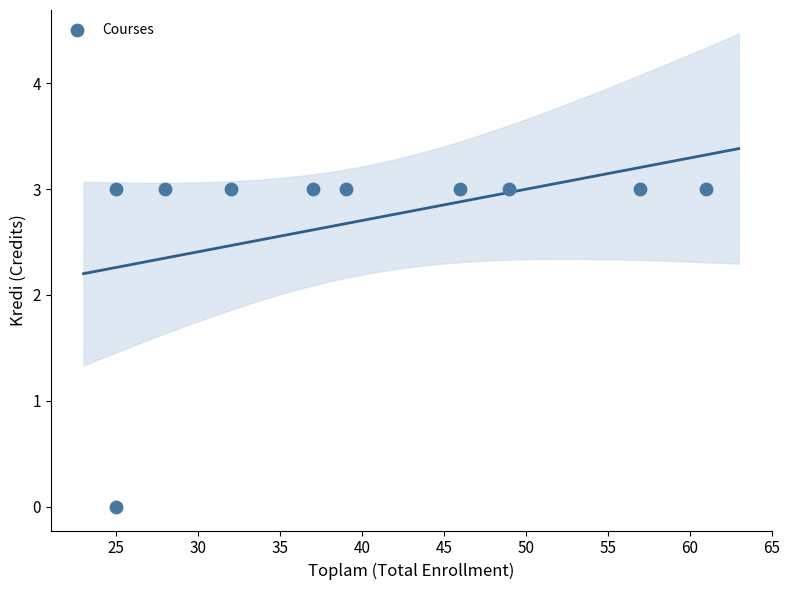

What is the average X value?

40